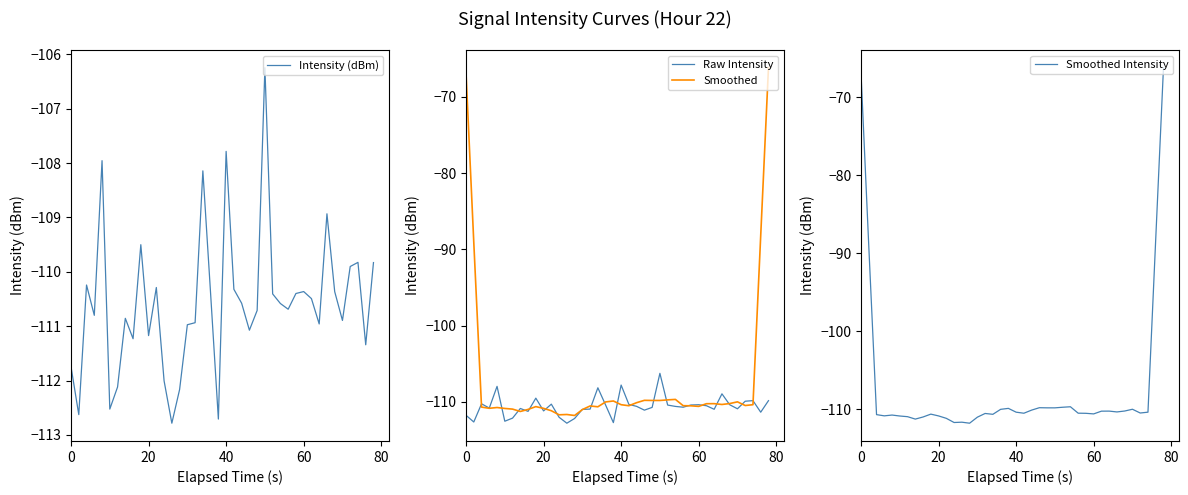

The Smoothed series shows -110.6 at 60. True or false?

True